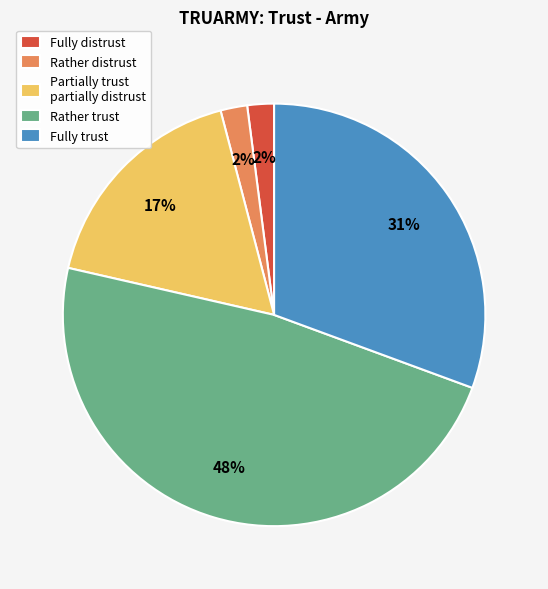

Which category has the biggest portion of the pie?

Rather trust